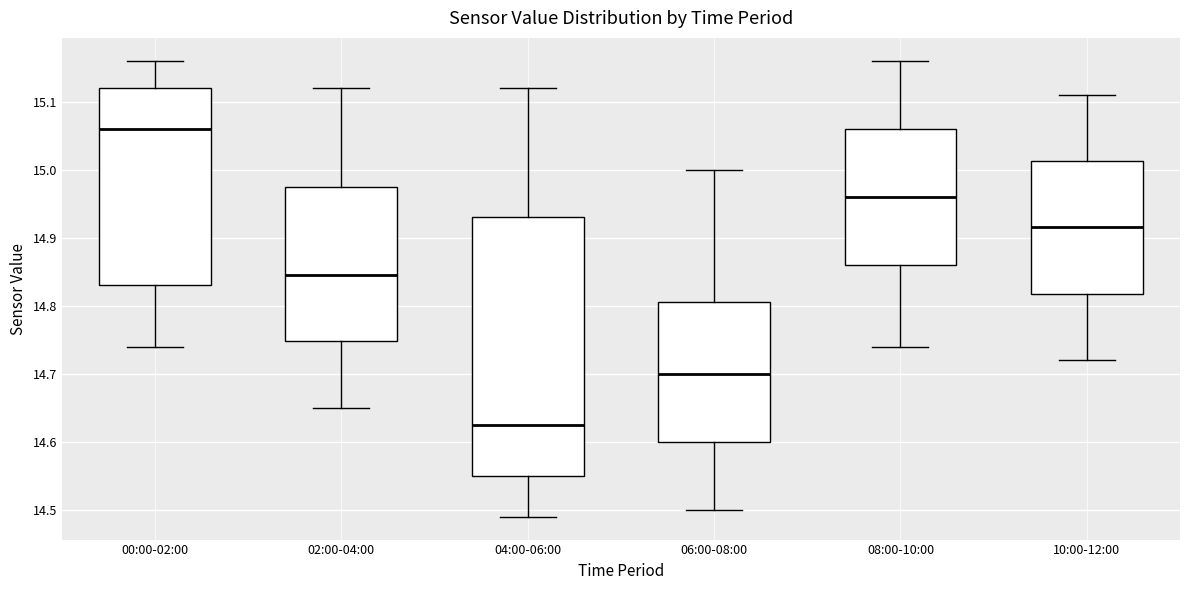

Reading left to right, read every box against the y-axis: the position of its median line, the range the box covers, and the ends of its whiskers. The values are not printed on the chart, so give them approximately, as read against the axis.

00:00-02:00: median 15.06, box 14.83 to 15.12, whiskers 14.74 to 15.16
02:00-04:00: median 14.85, box 14.75 to 14.98, whiskers 14.65 to 15.12
04:00-06:00: median 14.63, box 14.55 to 14.93, whiskers 14.49 to 15.12
06:00-08:00: median 14.70, box 14.60 to 14.81, whiskers 14.50 to 15.00
08:00-10:00: median 14.96, box 14.86 to 15.06, whiskers 14.74 to 15.16
10:00-12:00: median 14.92, box 14.82 to 15.01, whiskers 14.72 to 15.11